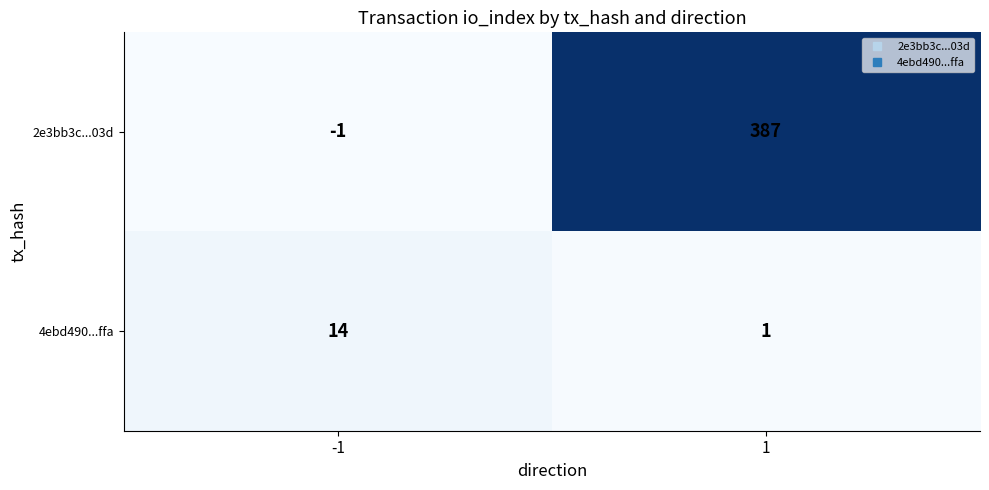

Is it true that 2e3bb3c...03d equals 387 at 1?

True